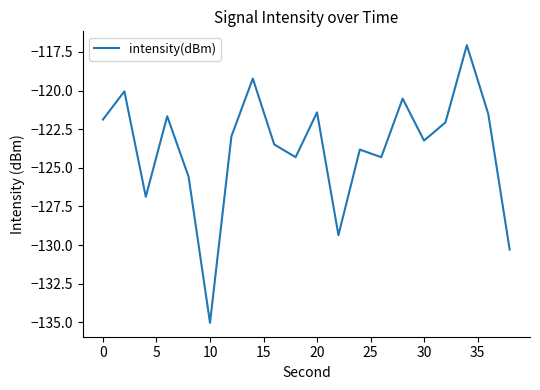

What is the smallest value displayed?

-135.0